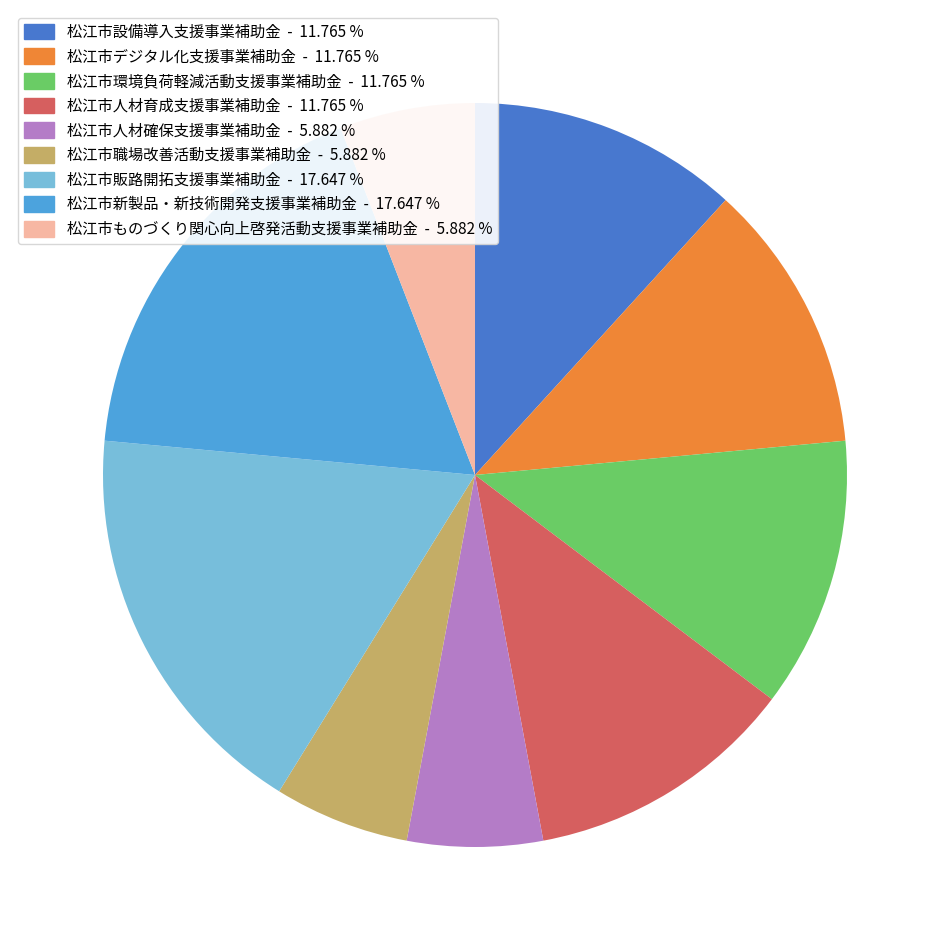

Does any single category account for the majority?

No